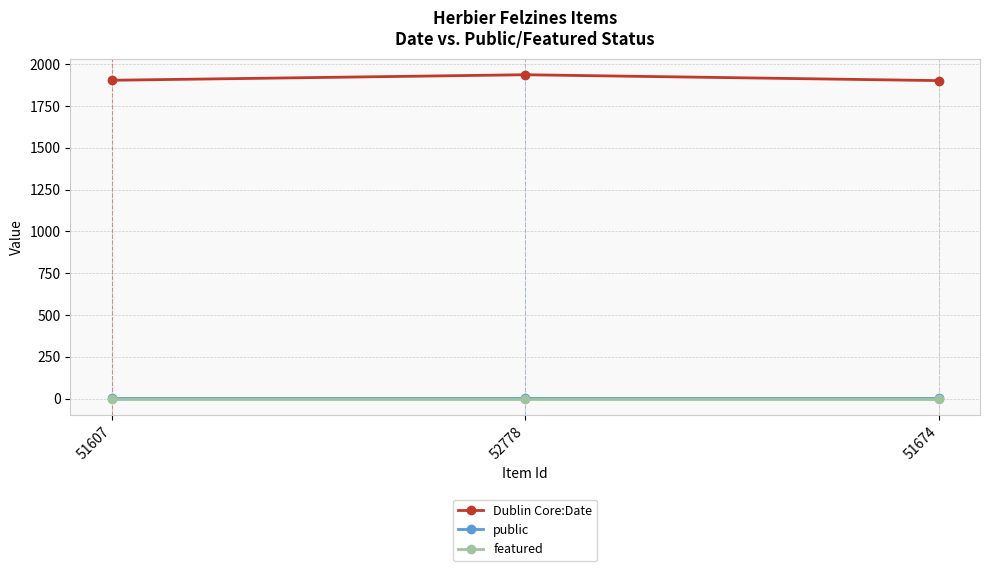

What is the average value of the Dublin Core:Date series?

1914